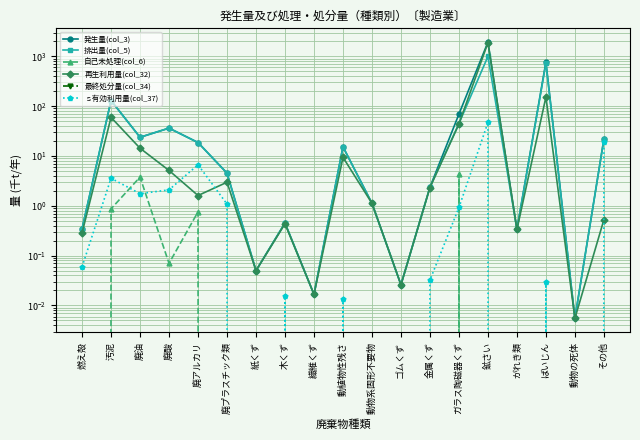

Which category has the highest value in the 再生利用量(col_32) series?

鉱さい